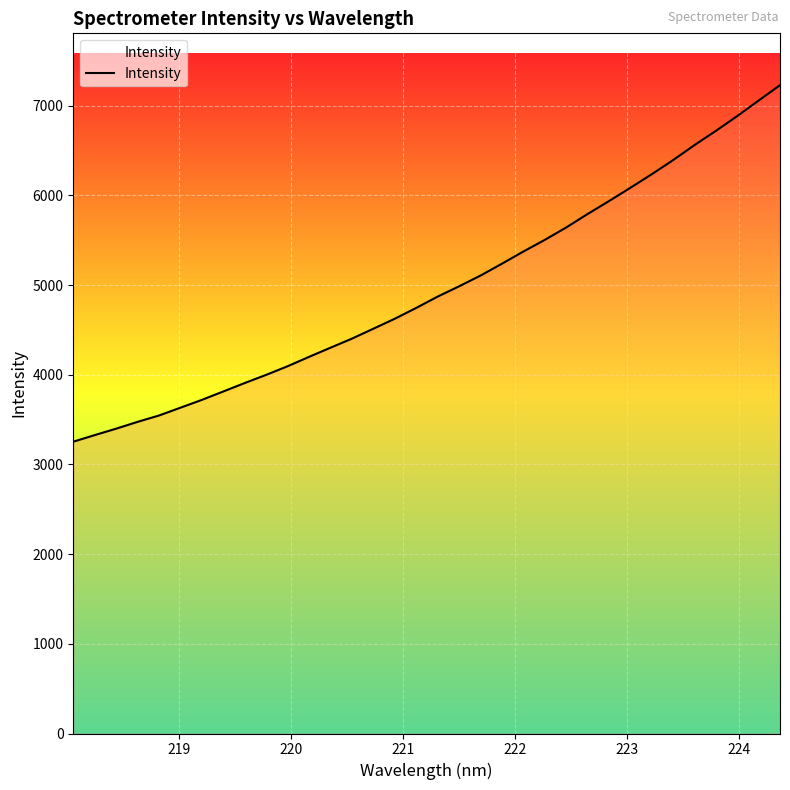

What is the difference between the maximum and minimum values?

3975.4